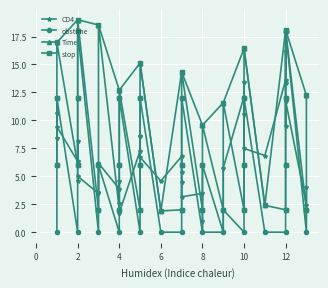

After their last crossing, which series has the higher values: CD4 or obstime?

CD4